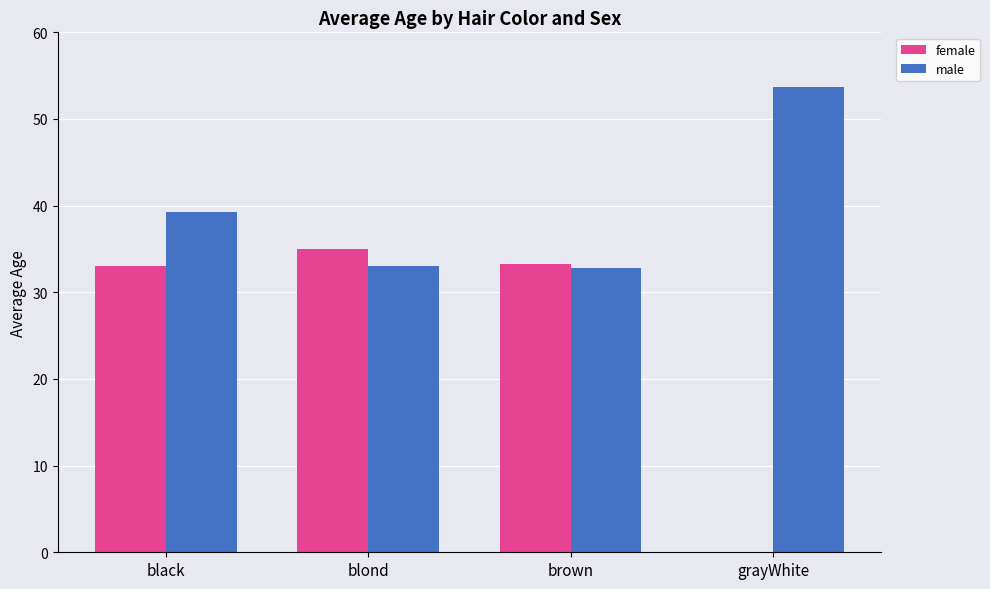

Does the chart contain stacked bars?

No